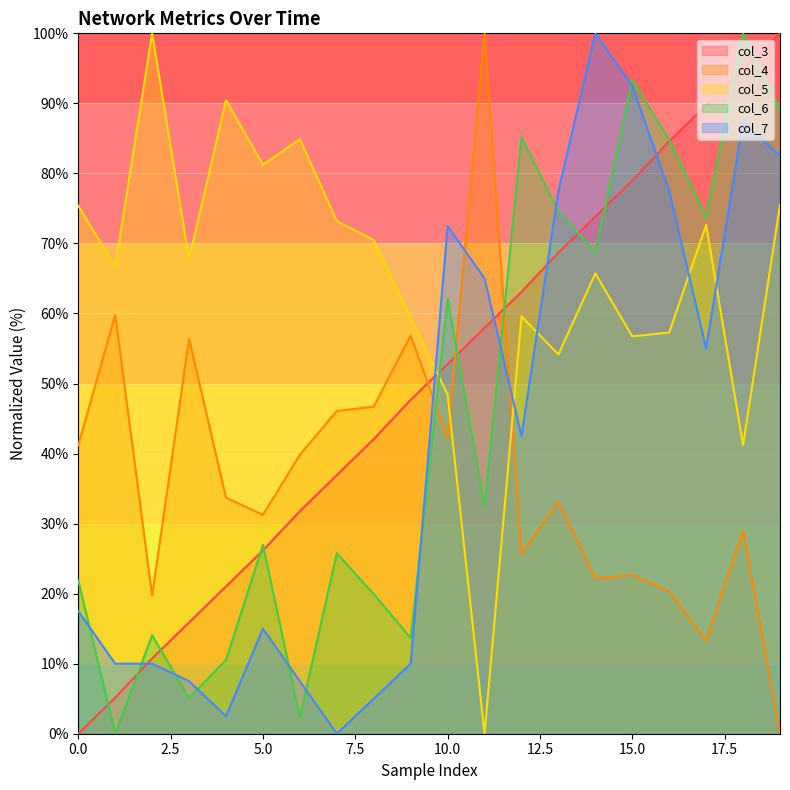

At which category does col_4 reach its first local peak?

1